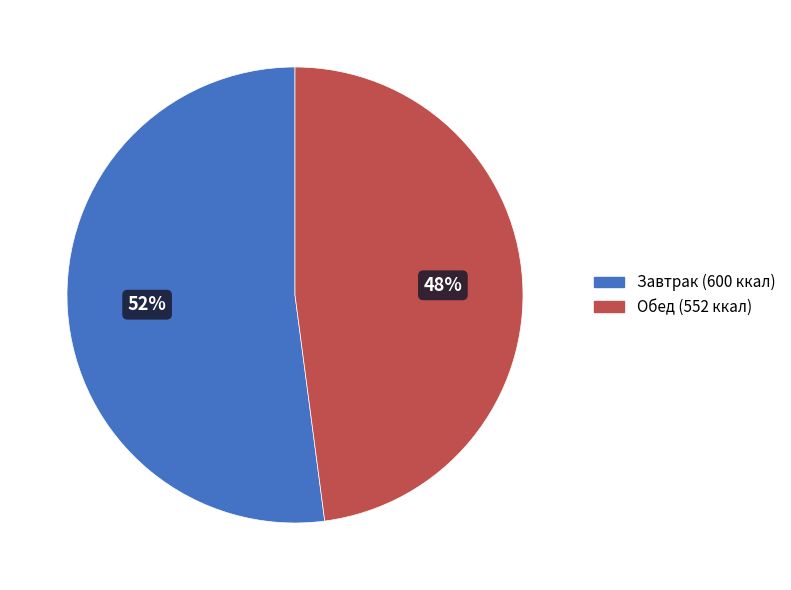

Count the number of slices in the pie.

2